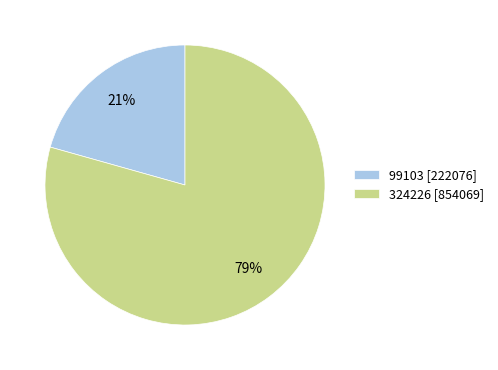

To the nearest percent, what portion does 324226 represent?

79%